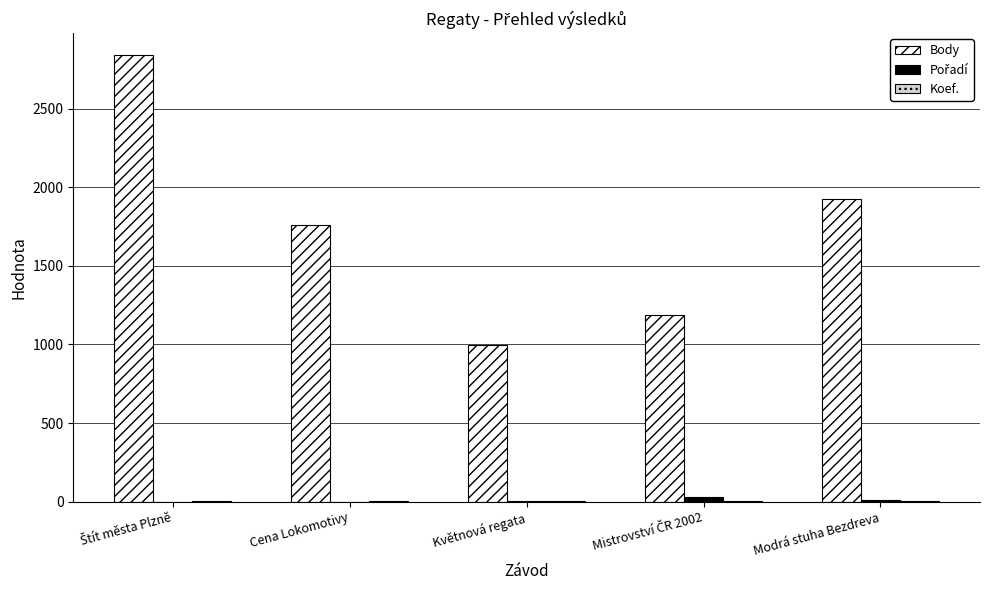

Which series has the largest total across all categories?

Body